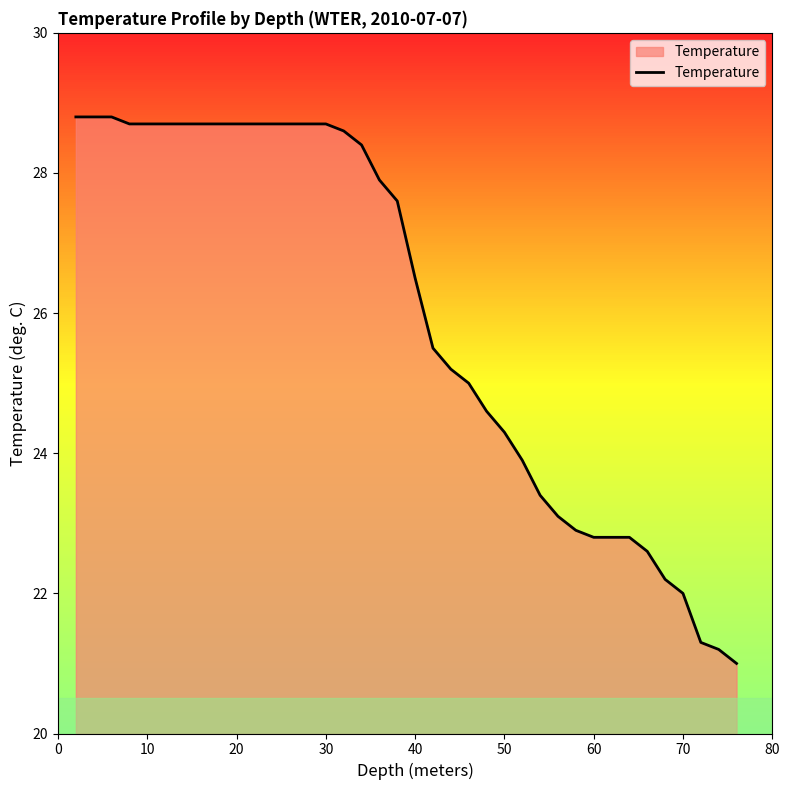

What is the value of the 12th point from the left?

28.7